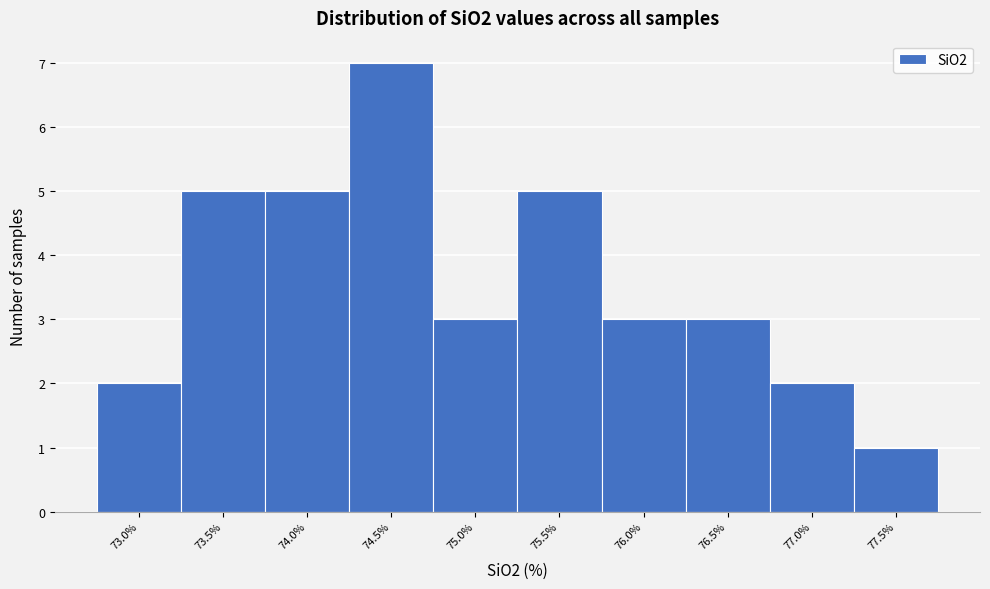

Reading right to left, what are all the values shown in this chart?

77.5%=1	77.0%=2	76.5%=3	76.0%=3	75.5%=5	75.0%=3	74.5%=7	74.0%=5	73.5%=5	73.0%=2